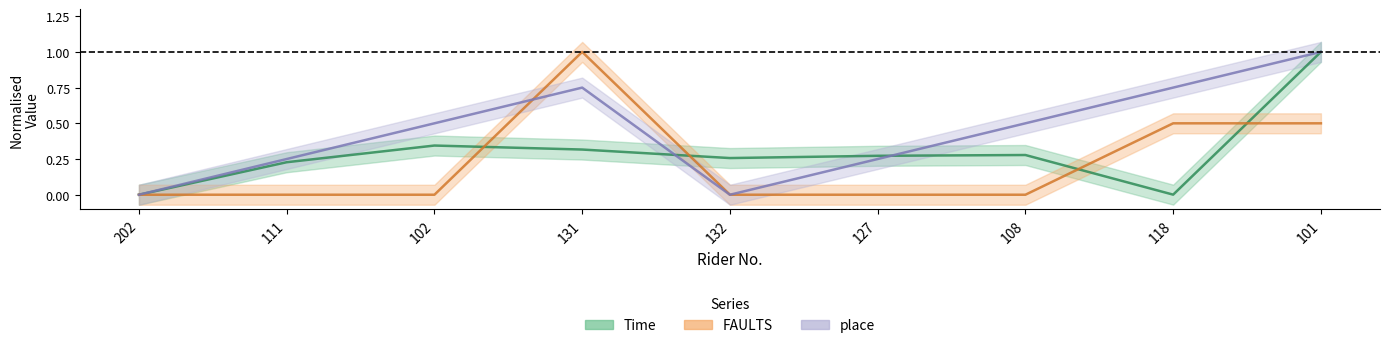

What is the label of the 8th point from the right?

111